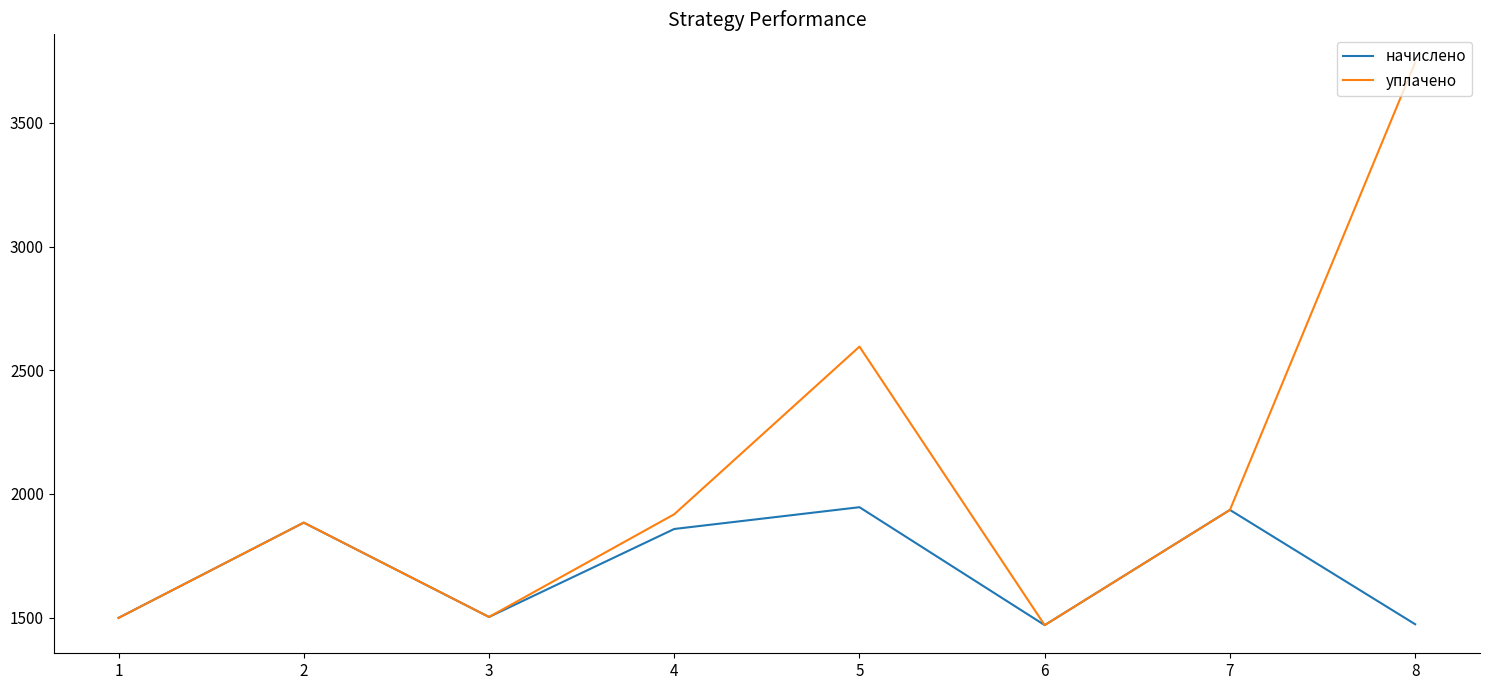

In уплачено, how many points are higher than both neighbors (excluding endpoints)?

2